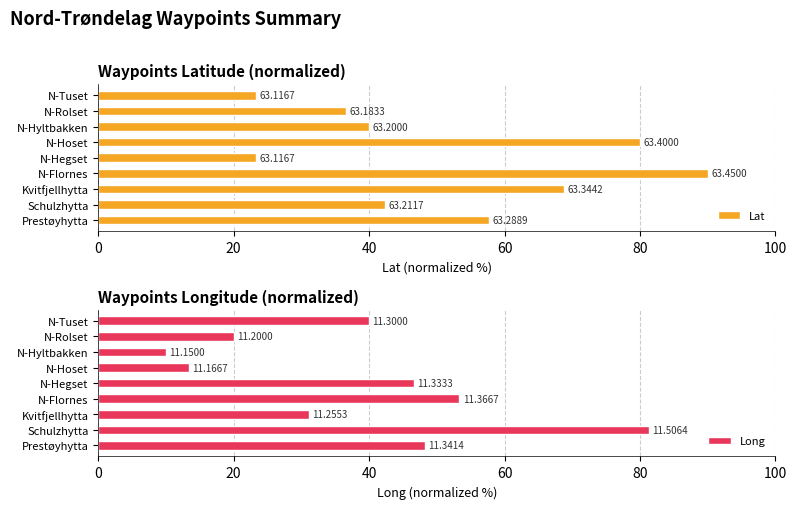

Reading right to left, extract all data points from this chart.

Lat: 23.3	36.7	40.0	80.0	23.3	90.0	68.8	42.3	57.8
Long: 40.0	20.0	10.0	13.3	46.7	53.3	31.1	81.3	48.3